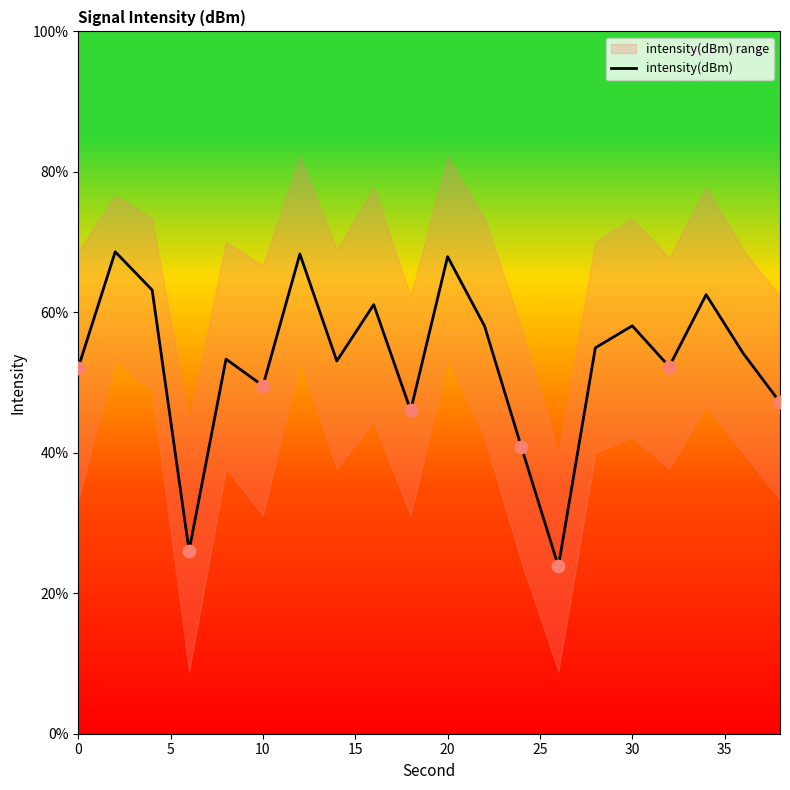

What is the minimum value for intensity(dBm)?

23.8